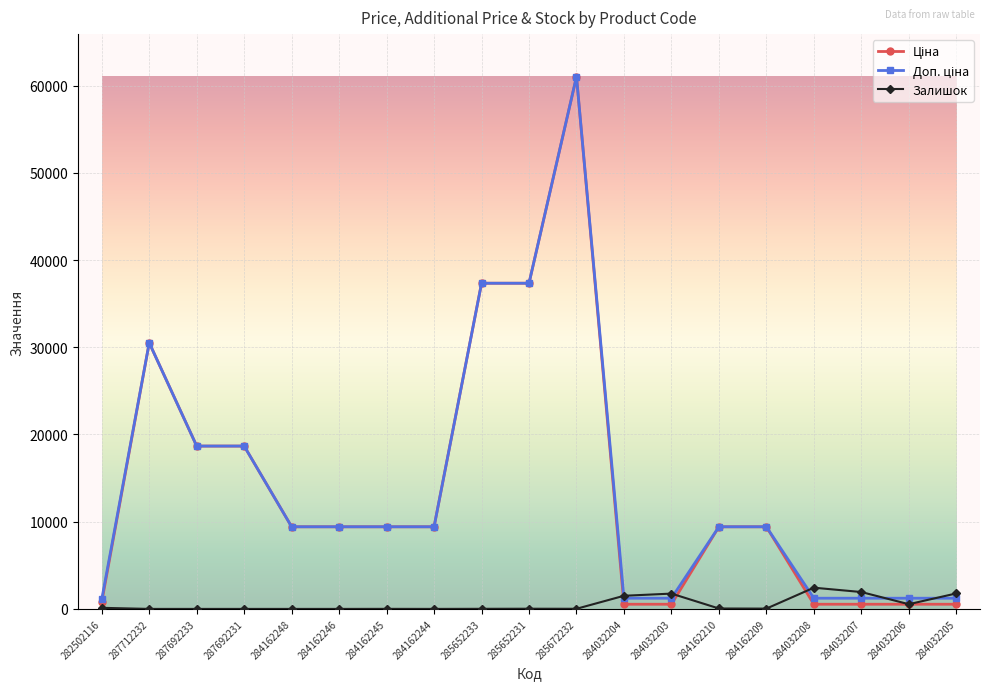

True or false: Залишок has more than 1 interior local peaks.

True